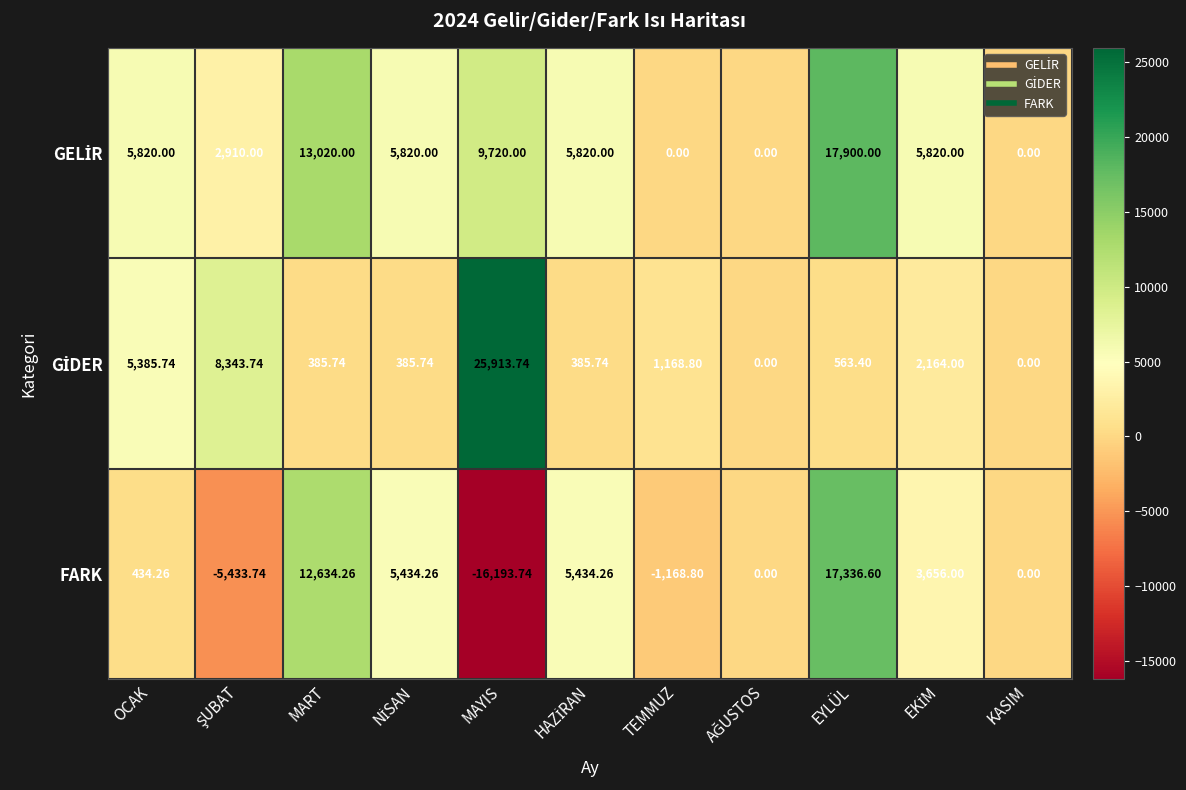

Which series changed the most between OCAK and MART?

FARK